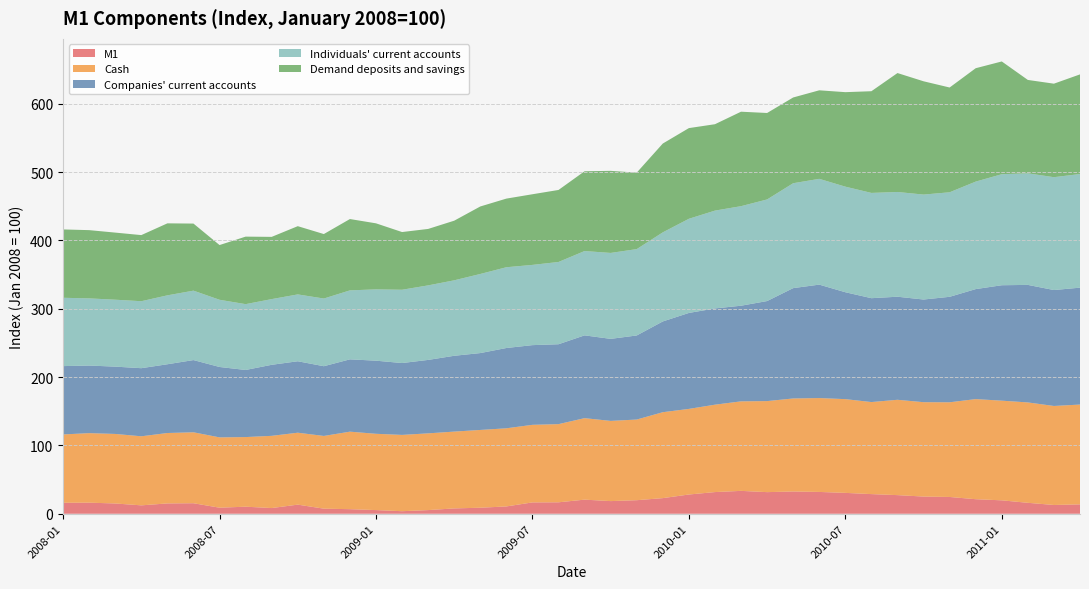

Reading left to right, list all the values displayed in this chart.

M1: 2008-01=16.1	2008-02=16.2	2008-03=15.0	2008-04=12.3	2008-05=15.1	2008-06=15.4	2008-07=8.9	2008-08=10.3	2008-09=8.3	2008-10=13.3	2008-11=7.4	2008-12=6.7	2009-01=5.4	2009-02=3.7	2009-03=5.4	2009-04=7.8	2009-05=8.8	2009-06=10.7	2009-07=16.6	2009-08=16.7	2009-09=20.6	2009-10=18.5	2009-11=19.8	2009-12=22.9	2010-01=28.2	2010-02=31.7	2010-03=33.5	2010-04=31.6	2010-05=32.6	2010-06=31.9	2010-07=30.5	2010-08=28.7	2010-09=27.3	2010-10=25.2	2010-11=24.6	2010-12=21.3	2011-01=19.6	2011-02=16.0	2011-03=12.8	2011-04=13.7
Cash: 2008-01=100.0	2008-02=101.7	2008-03=101.8	2008-04=101.1	2008-05=103.0	2008-06=103.8	2008-07=102.9	2008-08=101.9	2008-09=105.7	2008-10=105.3	2008-11=106.4	2008-12=113.4	2009-01=111.6	2009-02=111.7	2009-03=112.3	2009-04=112.4	2009-05=113.8	2009-06=114.3	2009-07=113.5	2009-08=114.4	2009-09=119.3	2009-10=117.4	2009-11=118.0	2009-12=125.7	2010-01=125.3	2010-02=127.9	2010-03=131.0	2010-04=133.2	2010-05=136.1	2010-06=137.4	2010-07=137.2	2010-08=134.7	2010-09=139.5	2010-10=138.1	2010-11=138.6	2010-12=146.5	2011-01=145.9	2011-02=146.9	2011-03=144.9	2011-04=146.1
Companies' current accounts: 2008-01=100.0	2008-02=98.9	2008-03=98.5	2008-04=99.7	2008-05=100.6	2008-06=105.7	2008-07=103.0	2008-08=98.2	2008-09=104.0	2008-10=104.6	2008-11=102.0	2008-12=105.8	2009-01=107.0	2009-02=105.2	2009-03=107.5	2009-04=110.9	2009-05=112.5	2009-06=117.5	2009-07=116.6	2009-08=116.9	2009-09=121.1	2009-10=120.0	2009-11=123.0	2009-12=132.8	2010-01=140.4	2010-02=140.8	2010-03=140.0	2010-04=146.4	2010-05=161.5	2010-06=166.0	2010-07=156.4	2010-08=152.0	2010-09=150.8	2010-10=150.2	2010-11=154.4	2010-12=161.0	2011-01=168.9	2011-02=172.0	2011-03=169.7	2011-04=171.1
Individuals' current accounts: 2008-01=100.0	2008-02=98.3	2008-03=98.0	2008-04=98.0	2008-05=100.9	2008-06=101.6	2008-07=98.4	2008-08=96.3	2008-09=96.1	2008-10=97.8	2008-11=99.1	2008-12=100.9	2009-01=104.4	2009-02=107.3	2009-03=109.1	2009-04=110.4	2009-05=115.8	2009-06=118.2	2009-07=117.4	2009-08=120.4	2009-09=123.4	2009-10=125.8	2009-11=126.4	2009-12=130.4	2010-01=137.8	2010-02=143.2	2010-03=145.7	2010-04=148.7	2010-05=153.5	2010-06=154.8	2010-07=154.5	2010-08=154.0	2010-09=153.3	2010-10=153.6	2010-11=153.0	2010-12=157.3	2011-01=162.5	2011-02=163.3	2011-03=165.2	2011-04=166.3
Demand deposits and savings: 2008-01=100.0	2008-02=99.9	2008-03=98.2	2008-04=96.7	2008-05=105.4	2008-06=98.1	2008-07=80.1	2008-08=98.8	2008-09=91.1	2008-10=99.8	2008-11=94.4	2008-12=104.4	2009-01=96.6	2009-02=84.4	2009-03=82.6	2009-04=87.3	2009-05=98.8	2009-06=100.4	2009-07=103.4	2009-08=105.4	2009-09=116.8	2009-10=120.1	2009-11=111.9	2009-12=130.0	2010-01=132.7	2010-02=126.4	2010-03=138.2	2010-04=126.5	2010-05=125.5	2010-06=129.6	2010-07=138.3	2010-08=148.8	2010-09=174.0	2010-10=165.8	2010-11=153.3	2010-12=165.9	2011-01=165.0	2011-02=136.7	2011-03=136.8	2011-04=145.8